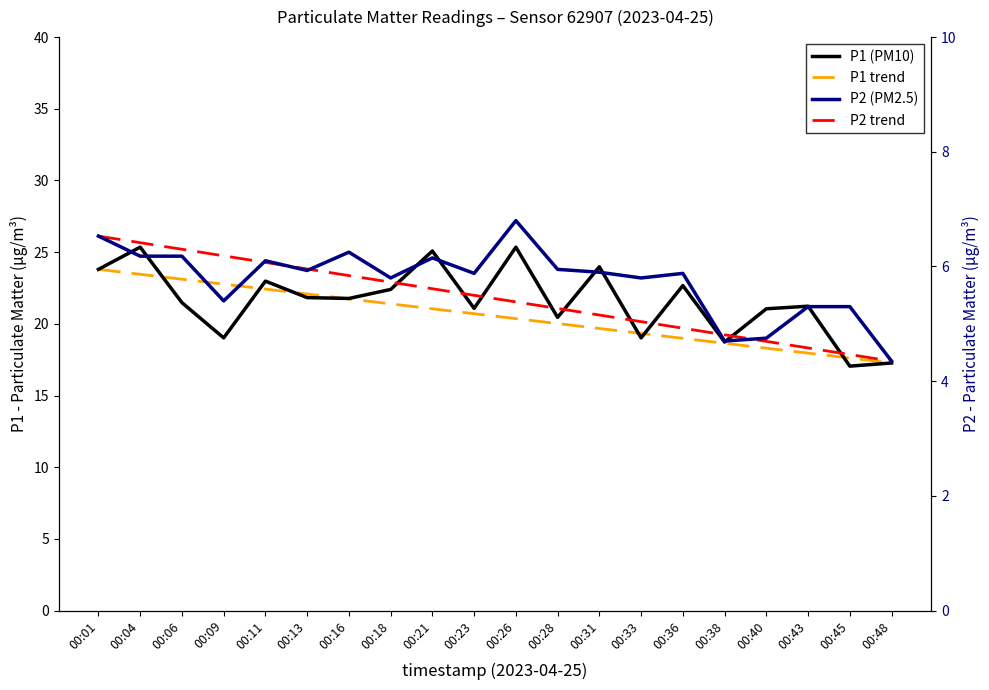

True or false: P1 trend has a value of 20.4 at 00:26.

True